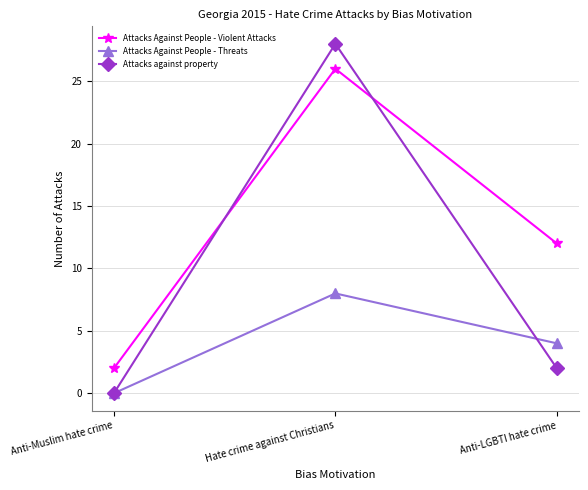

What is the value of the Attacks Against People - Violent Attacks point at the 2nd from the left?

26